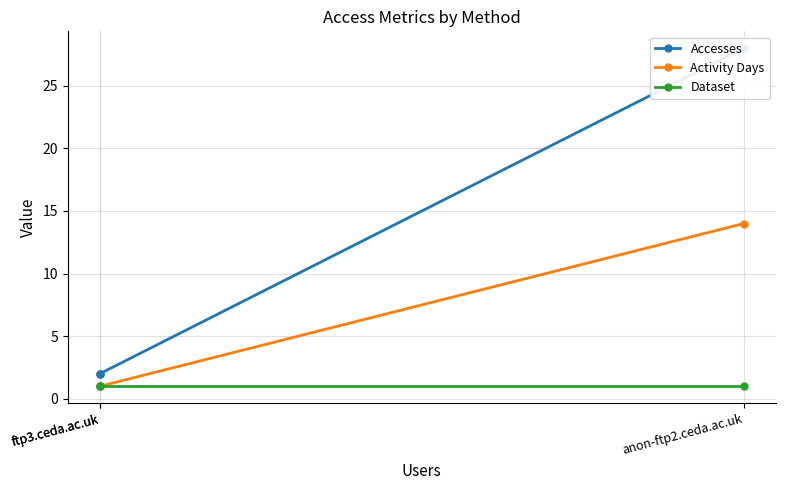

What is the sum of the Activity Days values at ftp3.ceda.ac.uk and anon-ftp2.ceda.ac.uk?

15